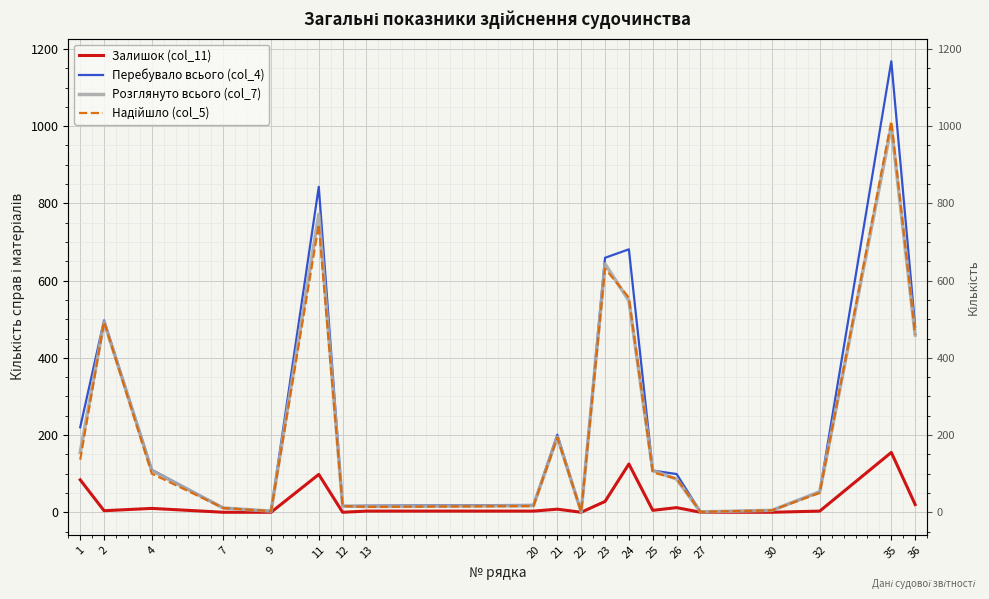

In Надійшло (col_5), how many points are lower than both neighbors (excluding endpoints)?

4